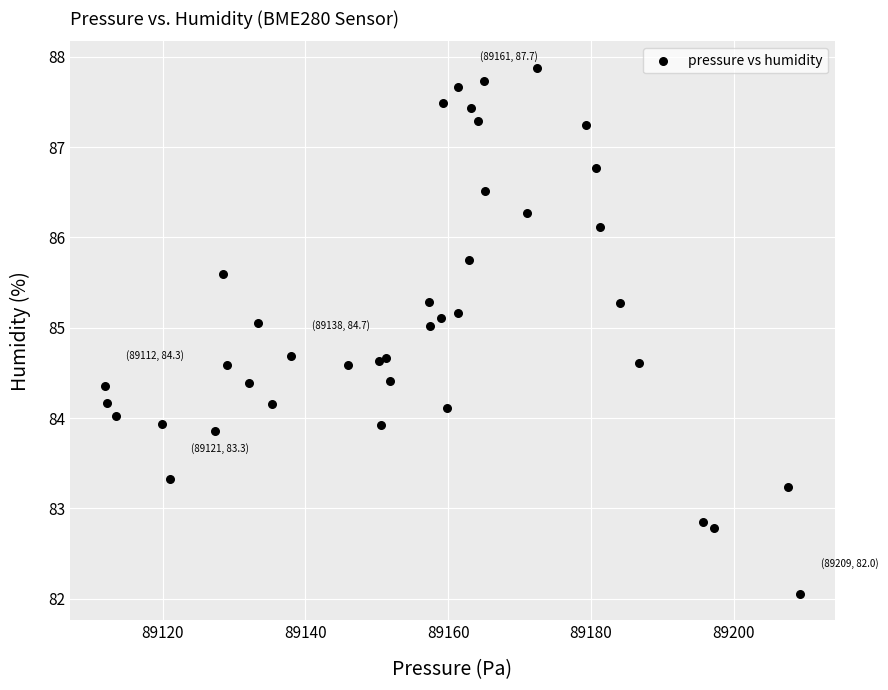

What is the range of Y values (max minus min)?

5.8